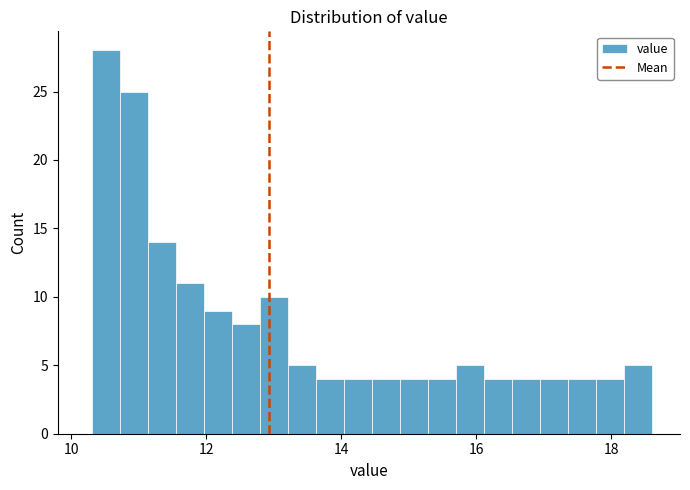

Around what value on the x-axis is the tallest bar? Give the approximate position of its centre, as read against the axis.

10.6